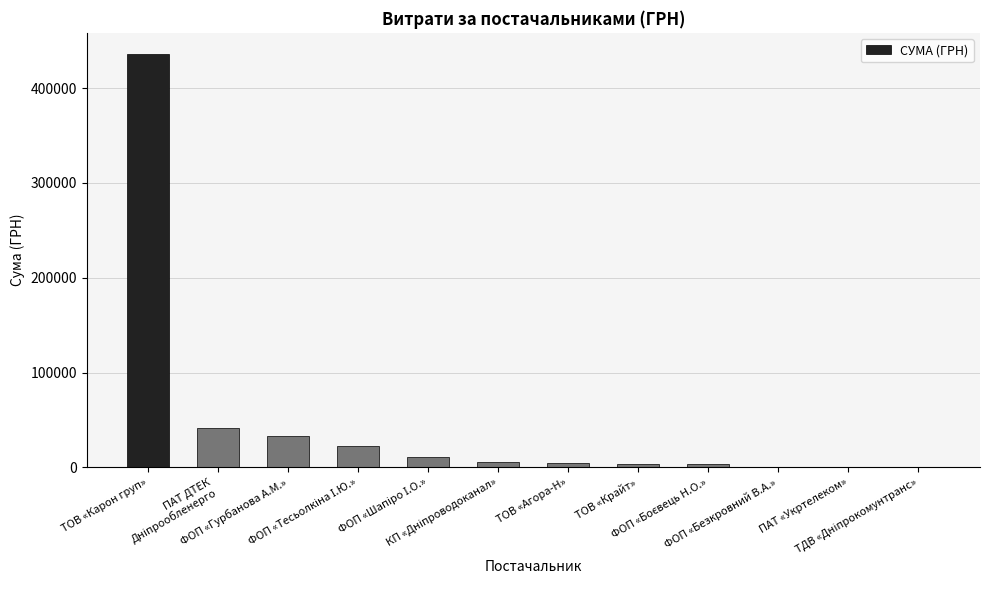

What is the greatest value displayed?

436580.3